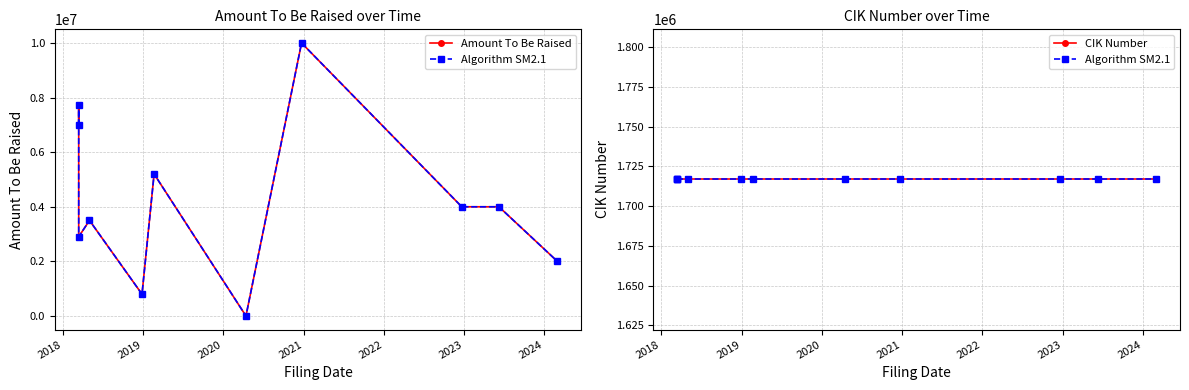

Reading left to right, what are all the values shown in this chart?

Amount To Be Raised: 6991507	7725000	2902164	3500000	798500	5201500	-1	10000000	4000000	4000000	2000000
Algorithm SM2.1: 1716693	1716693	1716693	1716693	1716693	1716693	1716693	1716693	1716693	1716693	1716693
CIK Number: 1716693	1716693	1716693	1716693	1716693	1716693	1716693	1716693	1716693	1716693	1716693